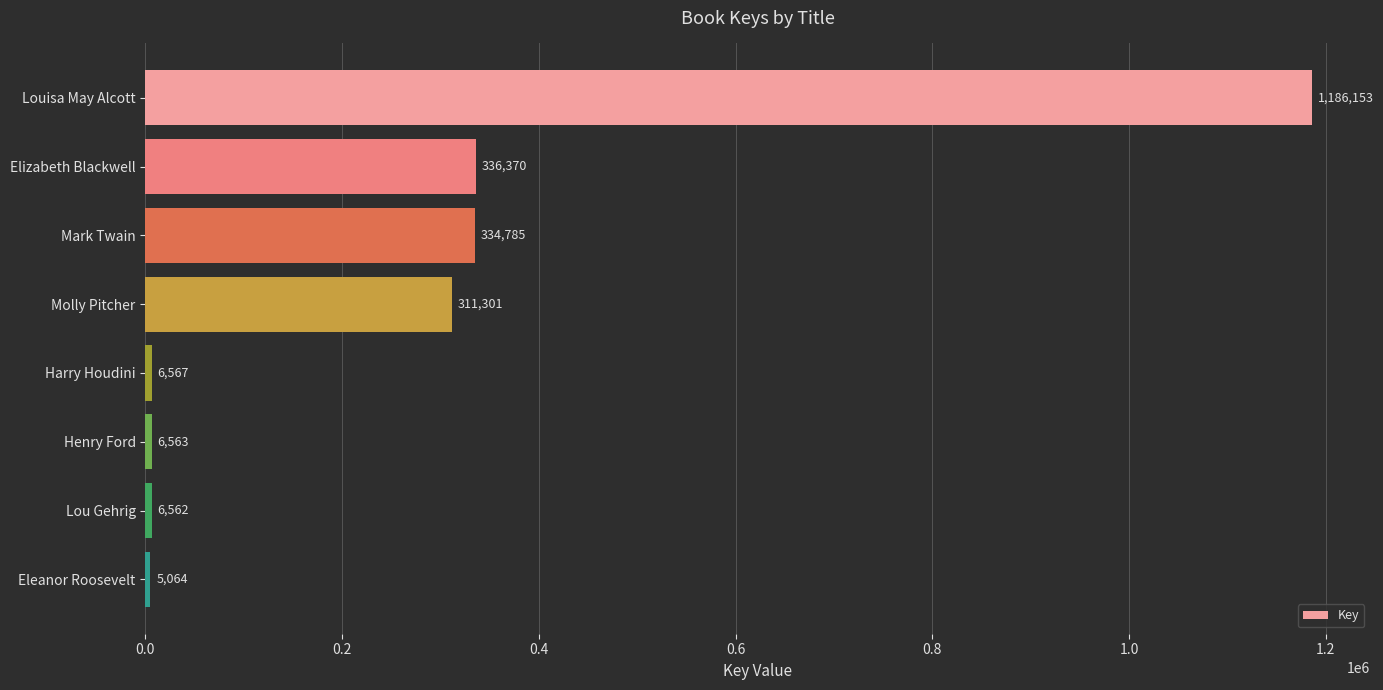

Is it true that the value at Harry Houdini is 6567?

True